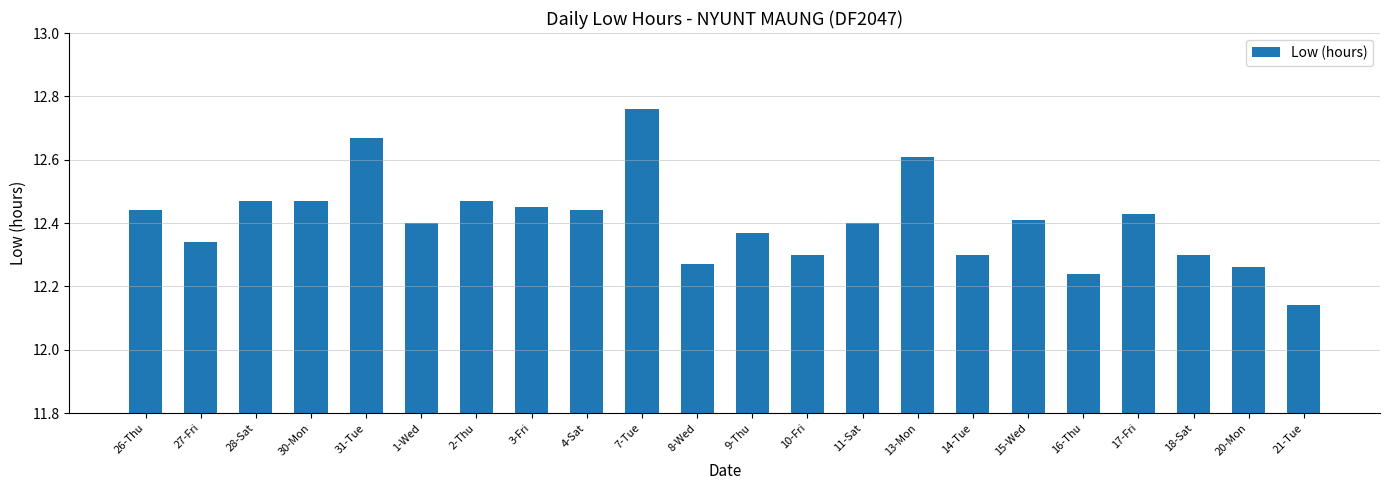

What is the label of the 6th bar from the left?

1-Wed